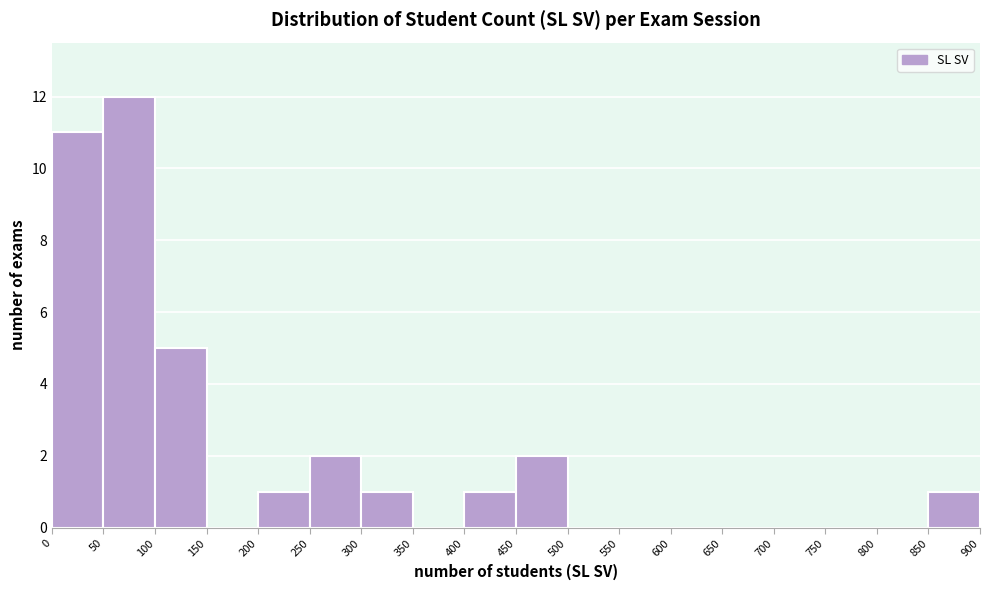

Which range on the x-axis has the tallest bar?

50 to 100